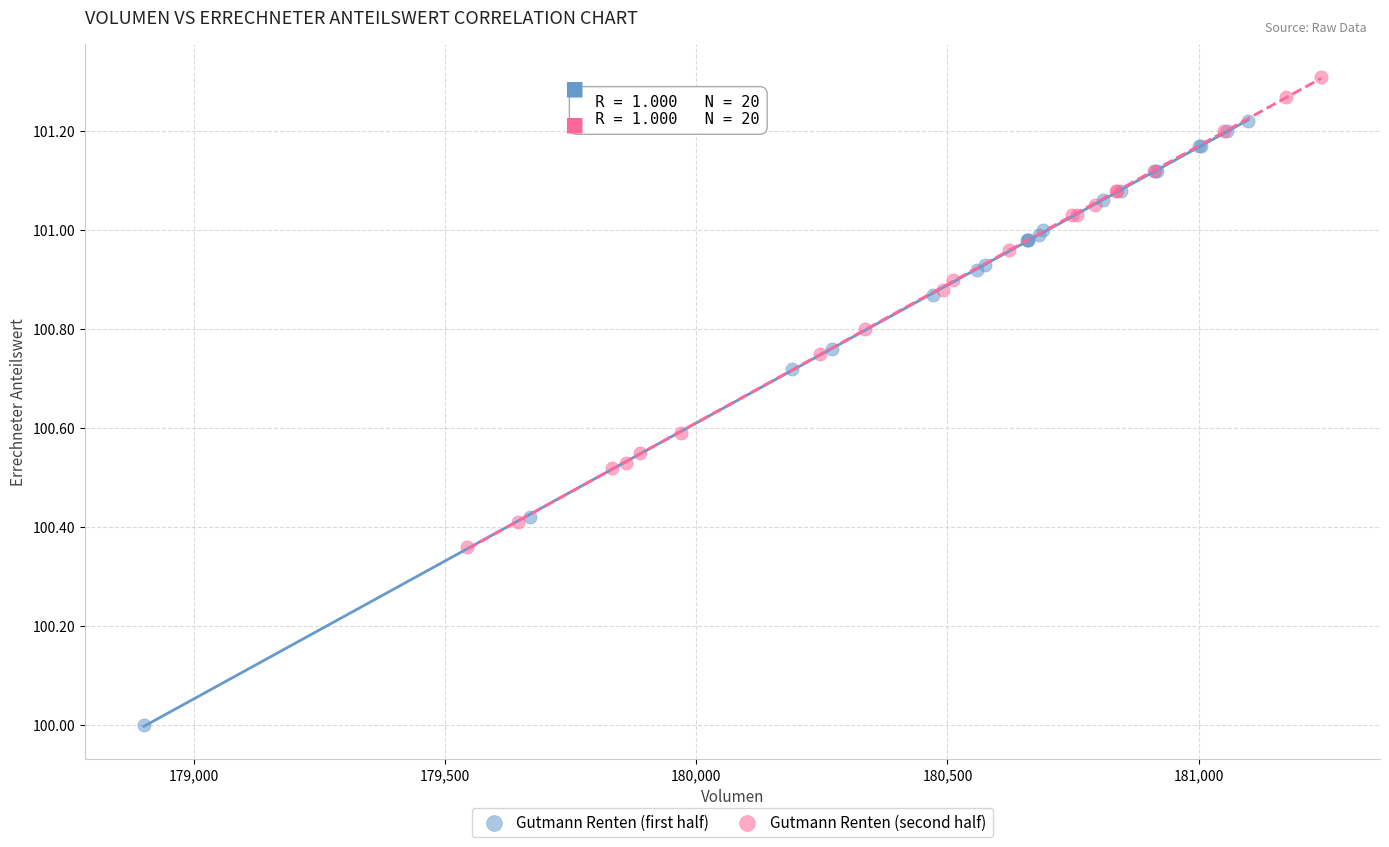

Which series has the widest spread of Y values?

Gutmann Renten (first half)